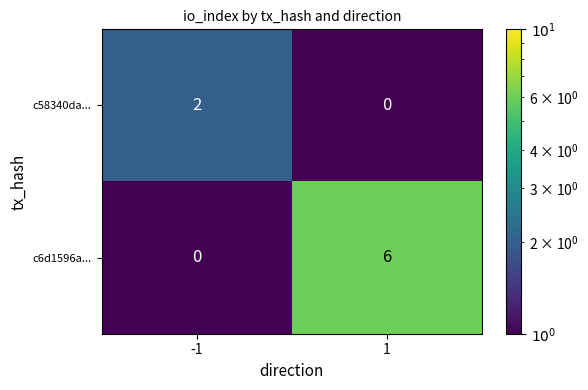

Between -1 and 1, which series saw the biggest shift?

c6d1596a...